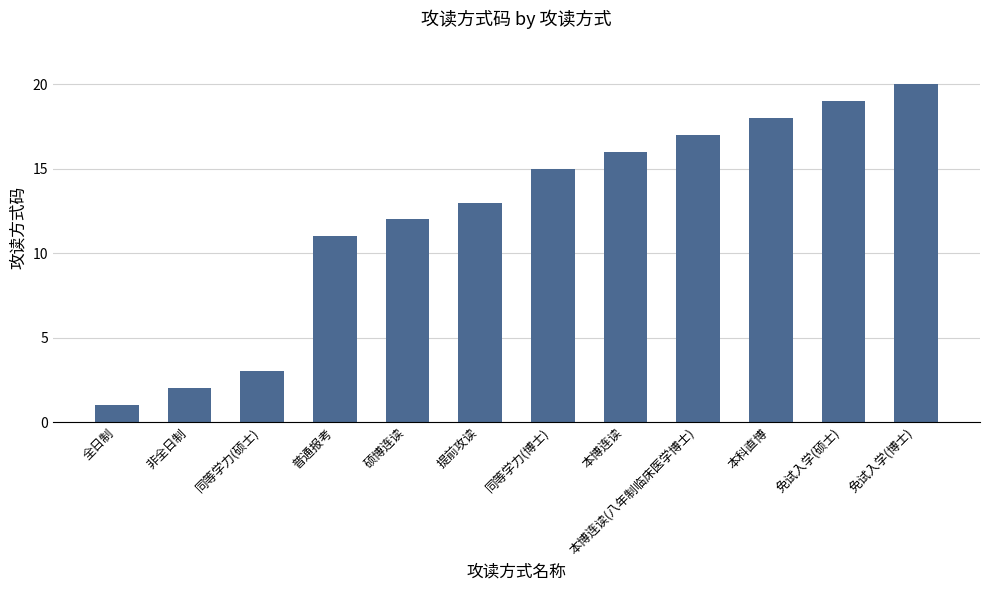

What is the label of the 9th bar from the right?

普通报考